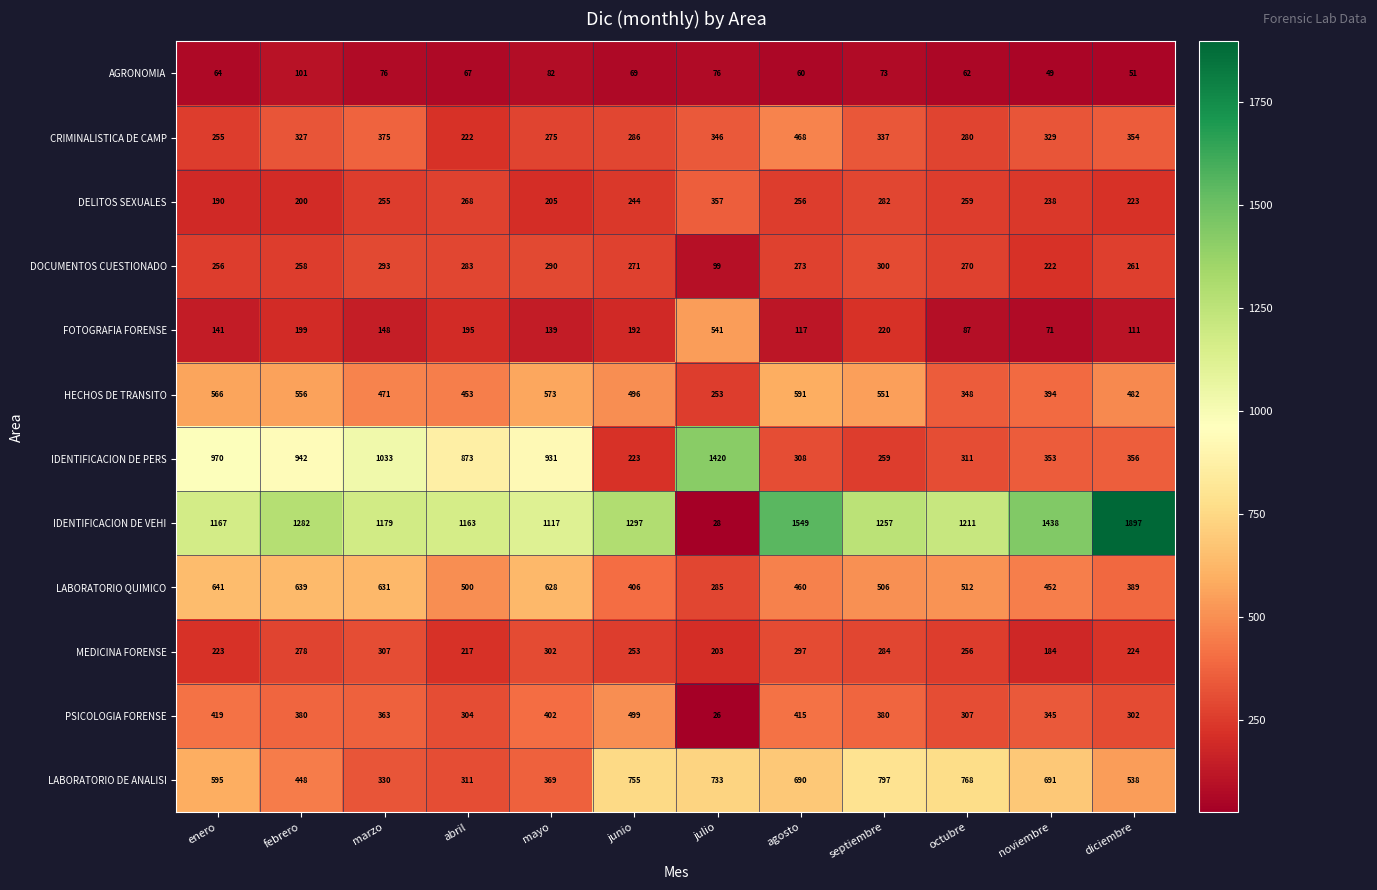

At which label is DOCUMENTOS CUESTIONADO closest to 199?

noviembre